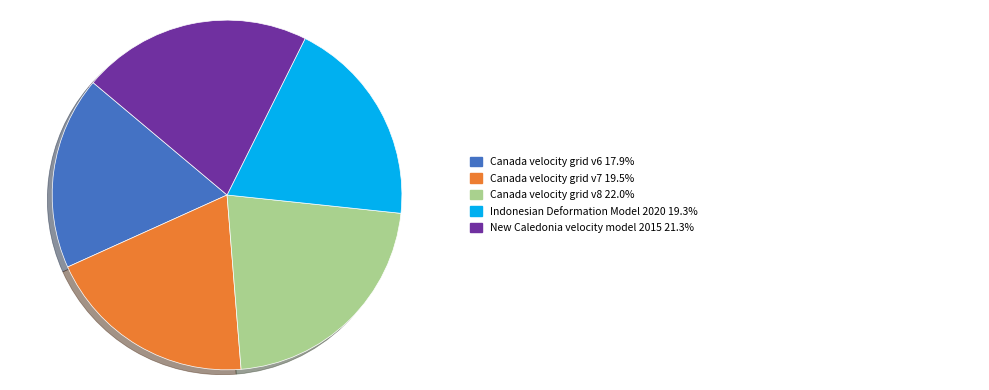

Is there a majority slice in this chart?

No